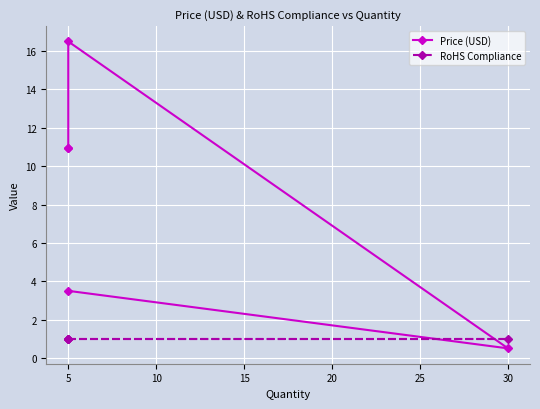

What is the lowest value of the RoHS Compliance series?

1.0